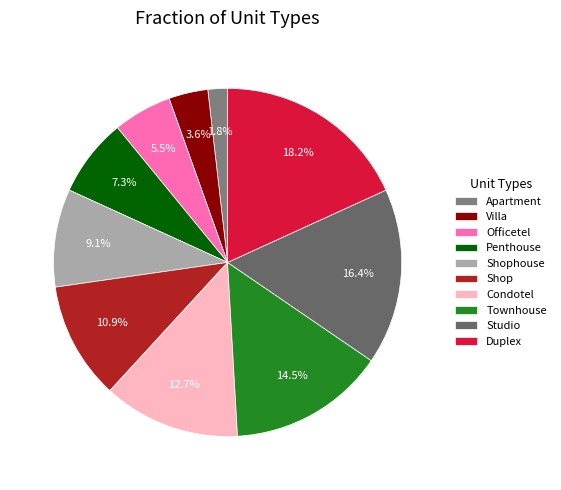

Which category has the biggest portion of the pie?

Duplex